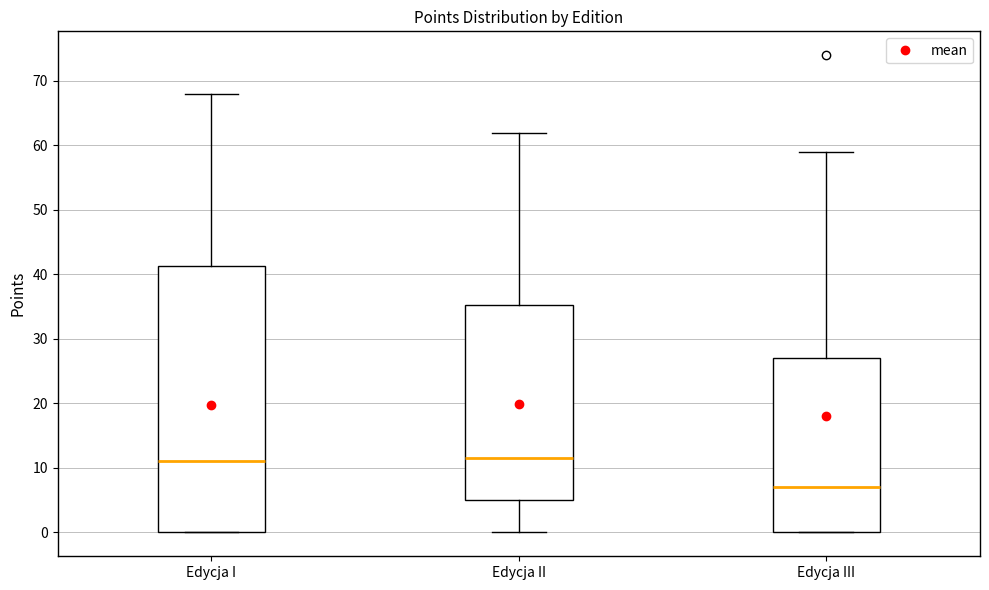

Where does the median line of the box for Edycja I sit on the y-axis? The values are not printed on the chart, so give them approximately, as read against the axis.

11